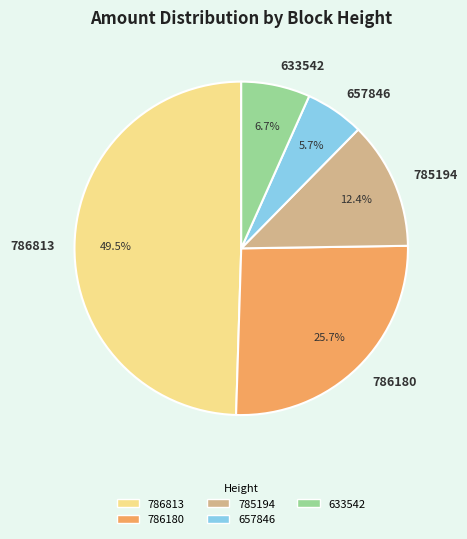

Combined, what portion of the pie is 785194 and 786180?

38.1%